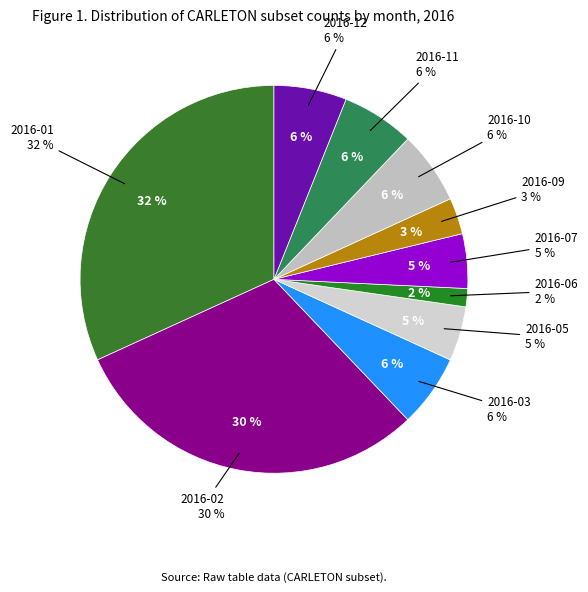

Which category has the biggest portion of the pie?

2016-01